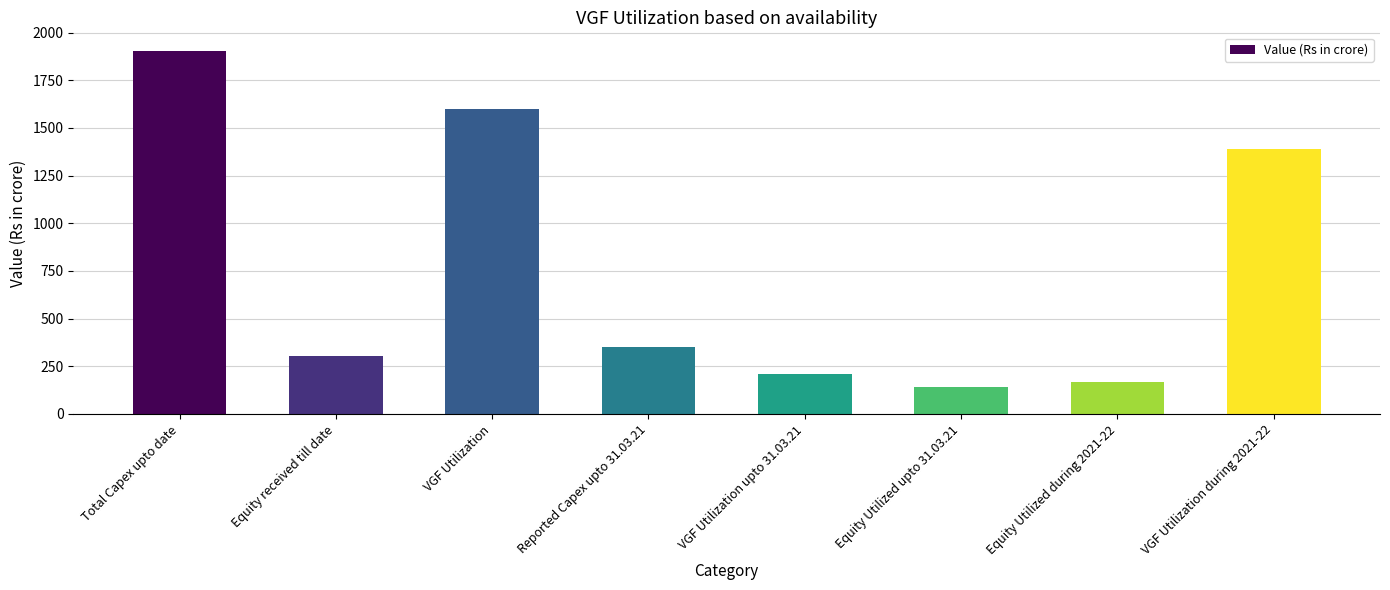

What is the maximum value shown in the chart?

1906.0